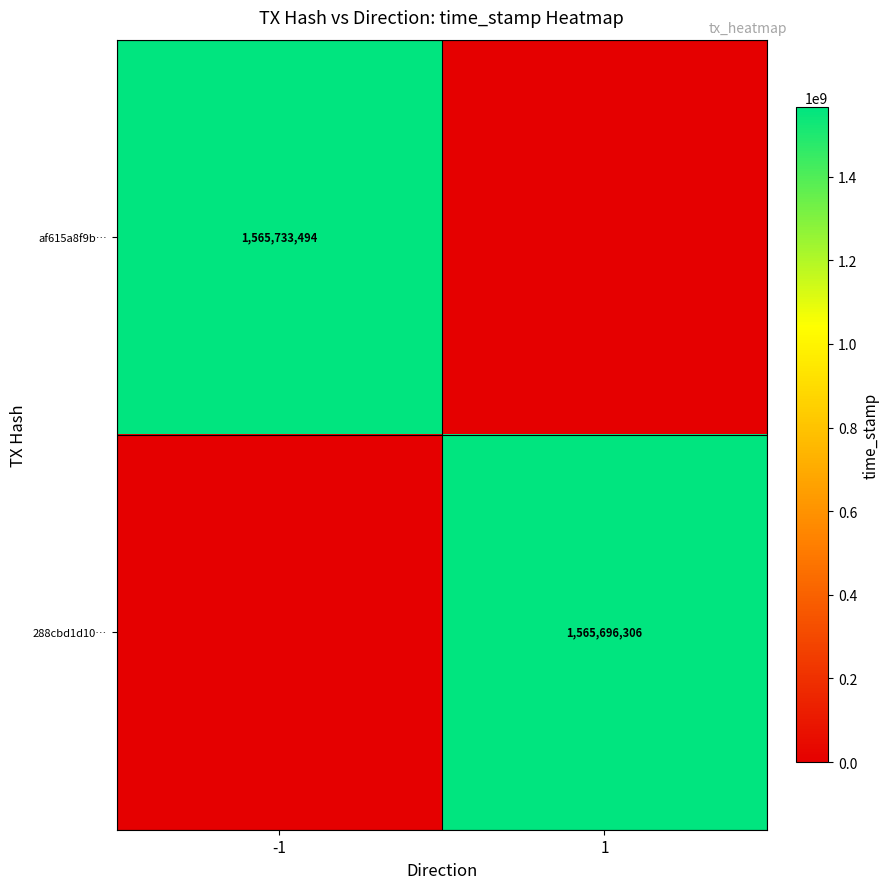

Is it true that af615a8f9b… equals 709738380 at -1?

False